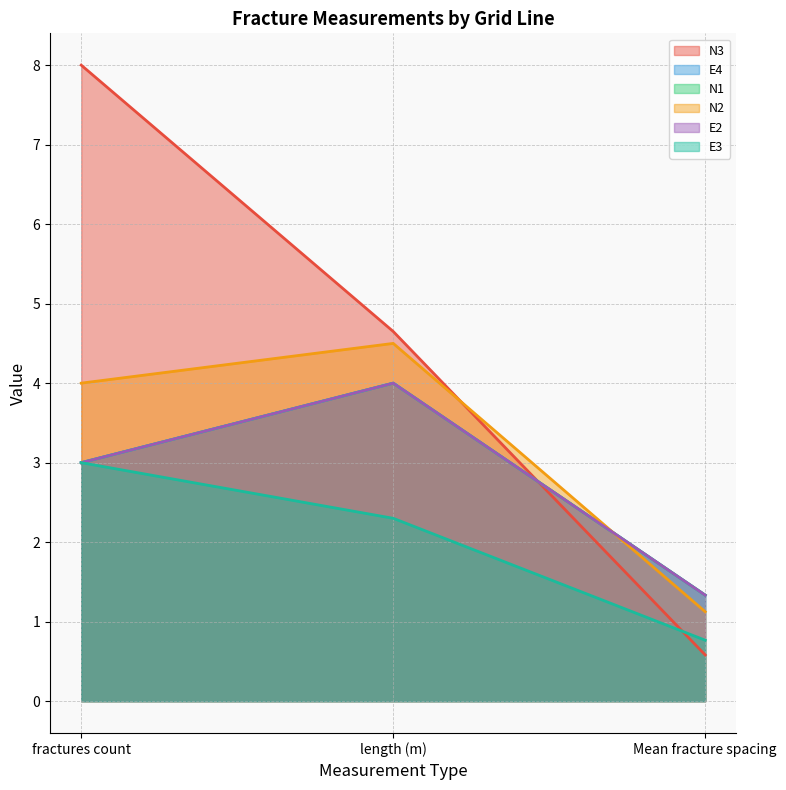

The N3 series shows 4.7 at length (m). True or false?

True